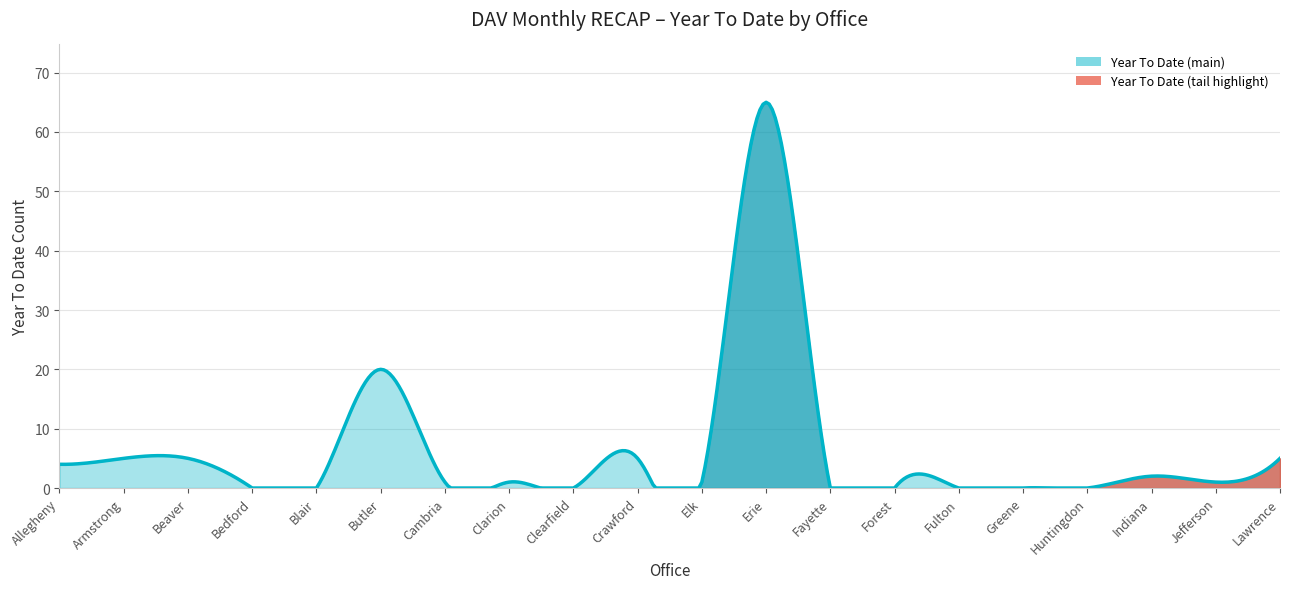

What is the difference between the maximum and minimum values?

65.0